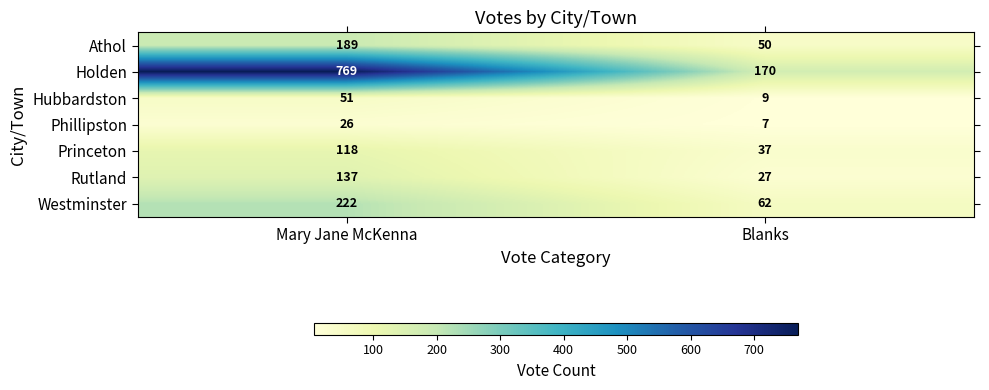

What is the total value across all series at Mary Jane McKenna?

1512